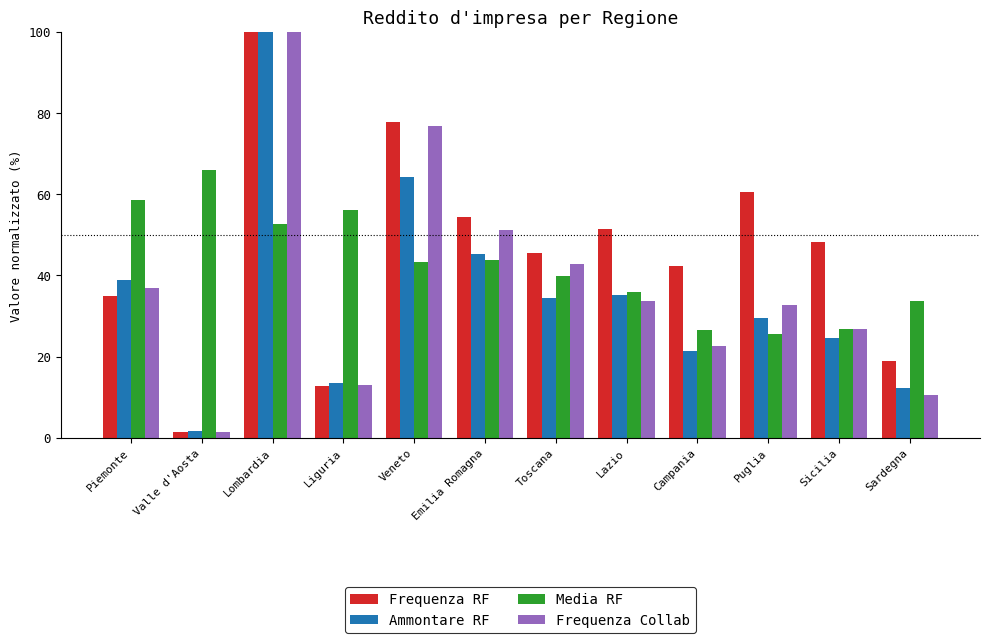

What is the label of the 10th bar from the right?

Lombardia